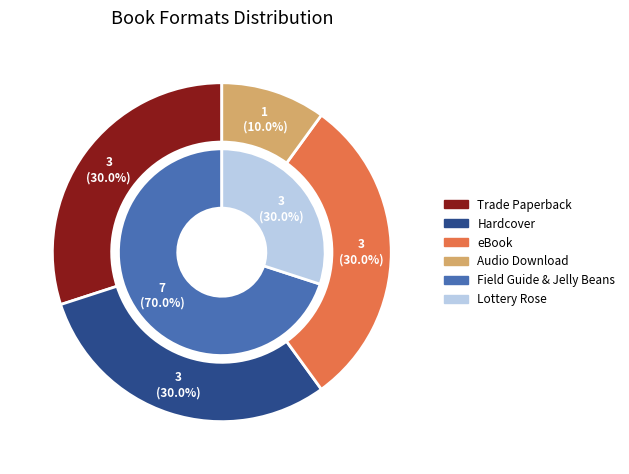

To the nearest percent, what percentage of the pie is Hardcover?

30%